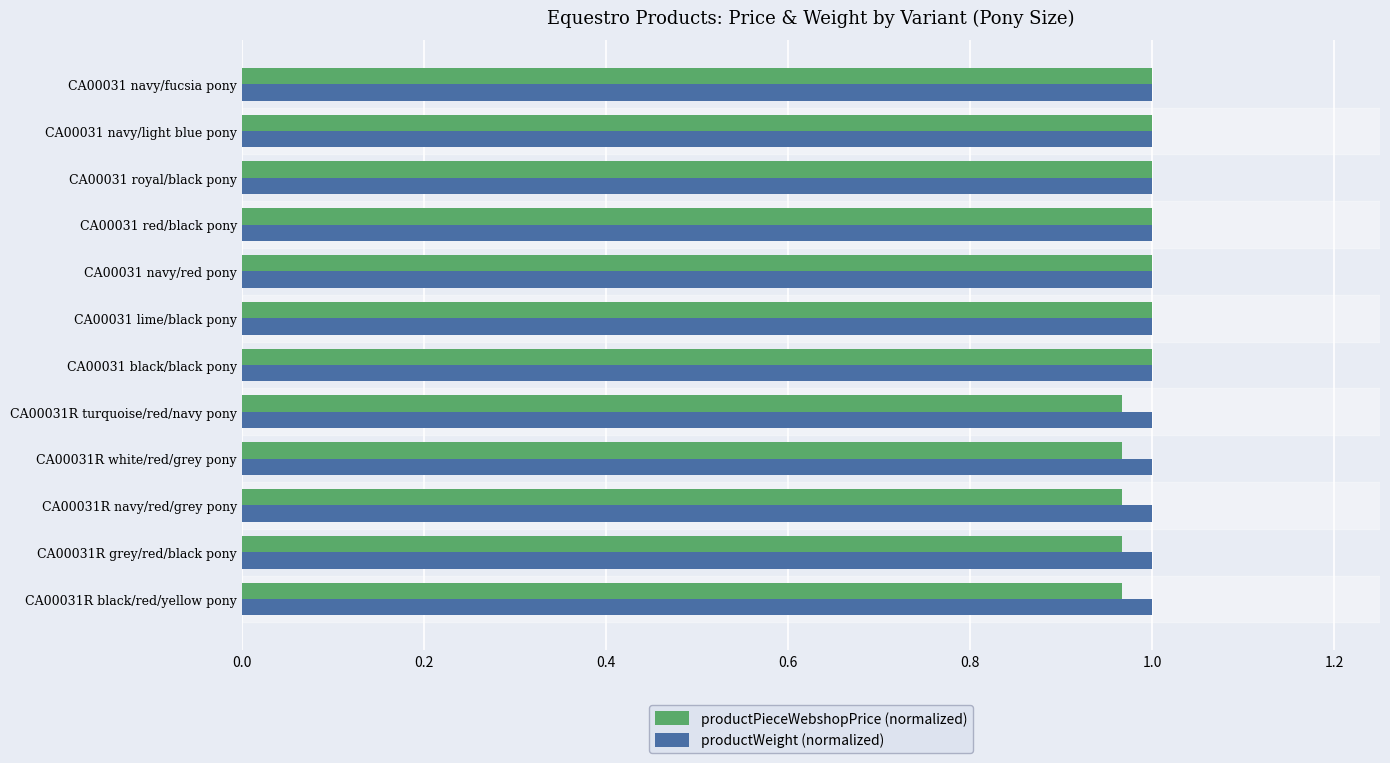

The productPieceWebshopPrice (normalized) series shows 0.6 at CA00031 black/black pony. True or false?

False